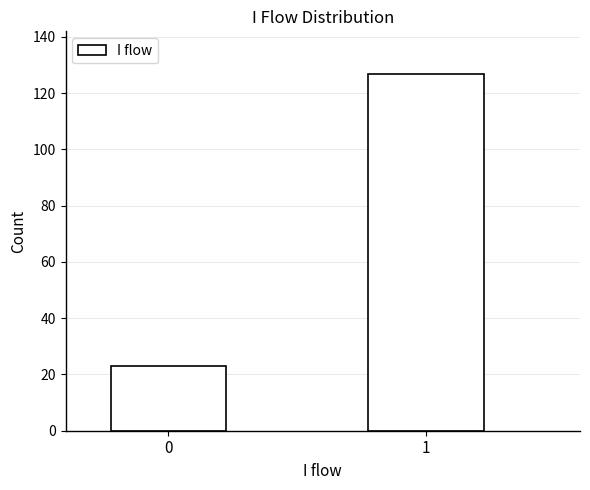

Reading right to left, list all the values displayed in this chart.

1=127	0=23